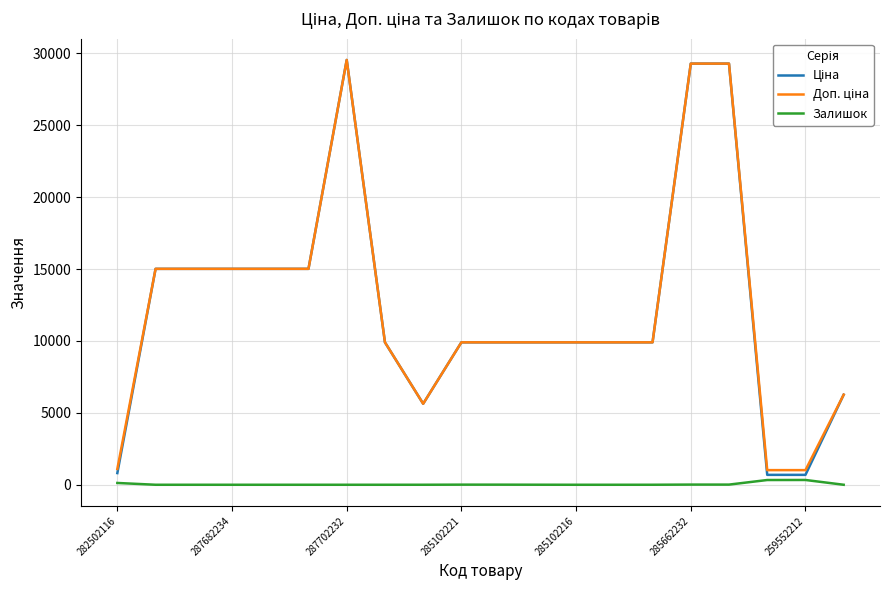

What is the greatest value displayed?

29548.9